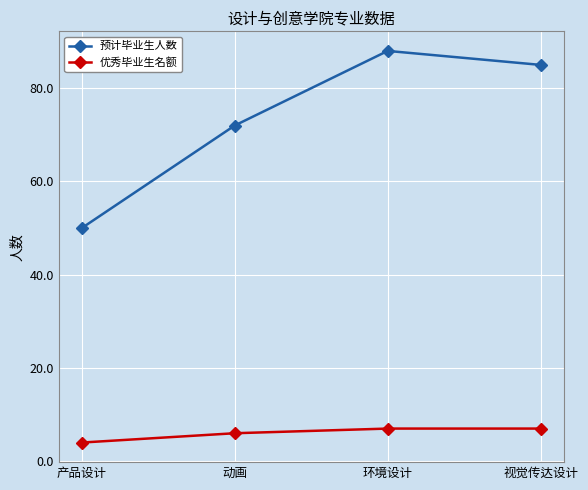

Does the chart display data point markers on the line(s)?

Yes